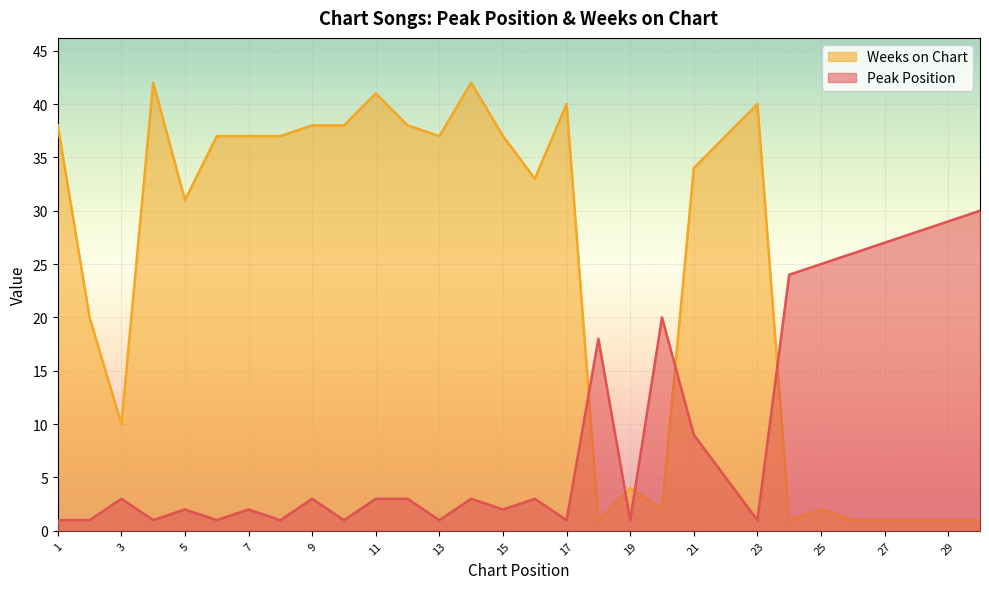

How many categories are shown in the chart?

30